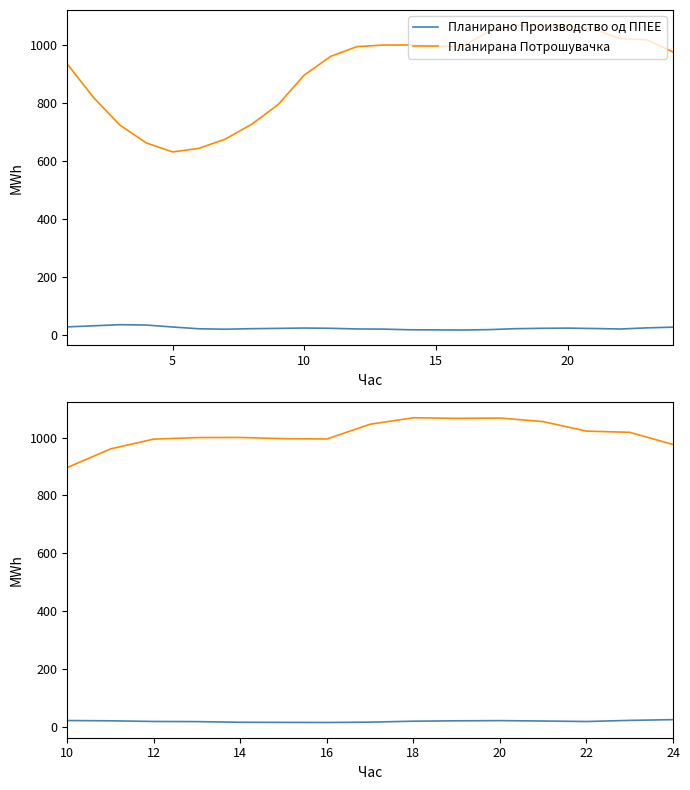

True or false: Планирано Производство од ППЕЕ and Планирана Потрошувачка cross at least once.

False